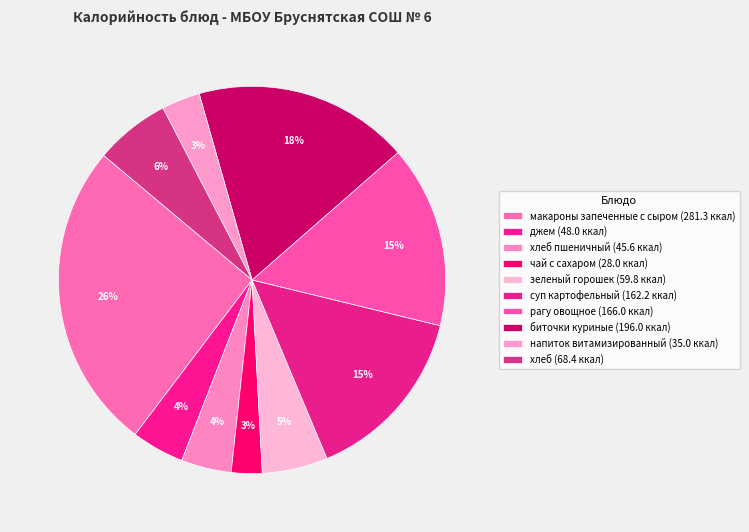

Count the number of slices in the pie.

10